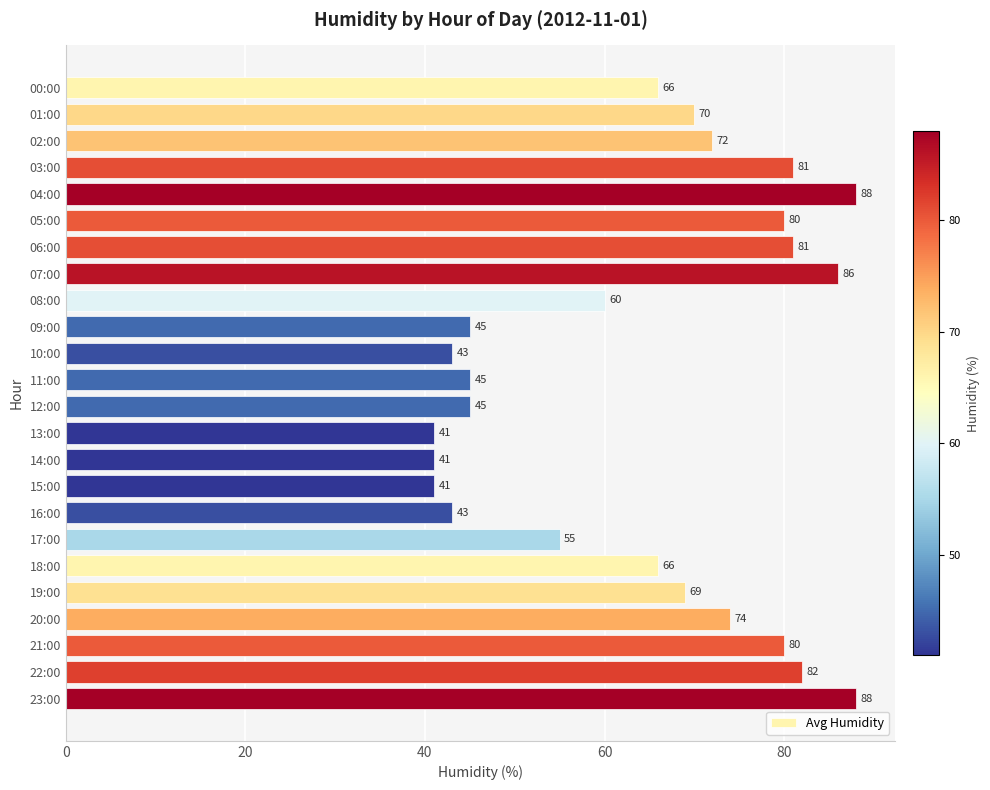

What is the smallest value displayed?

41